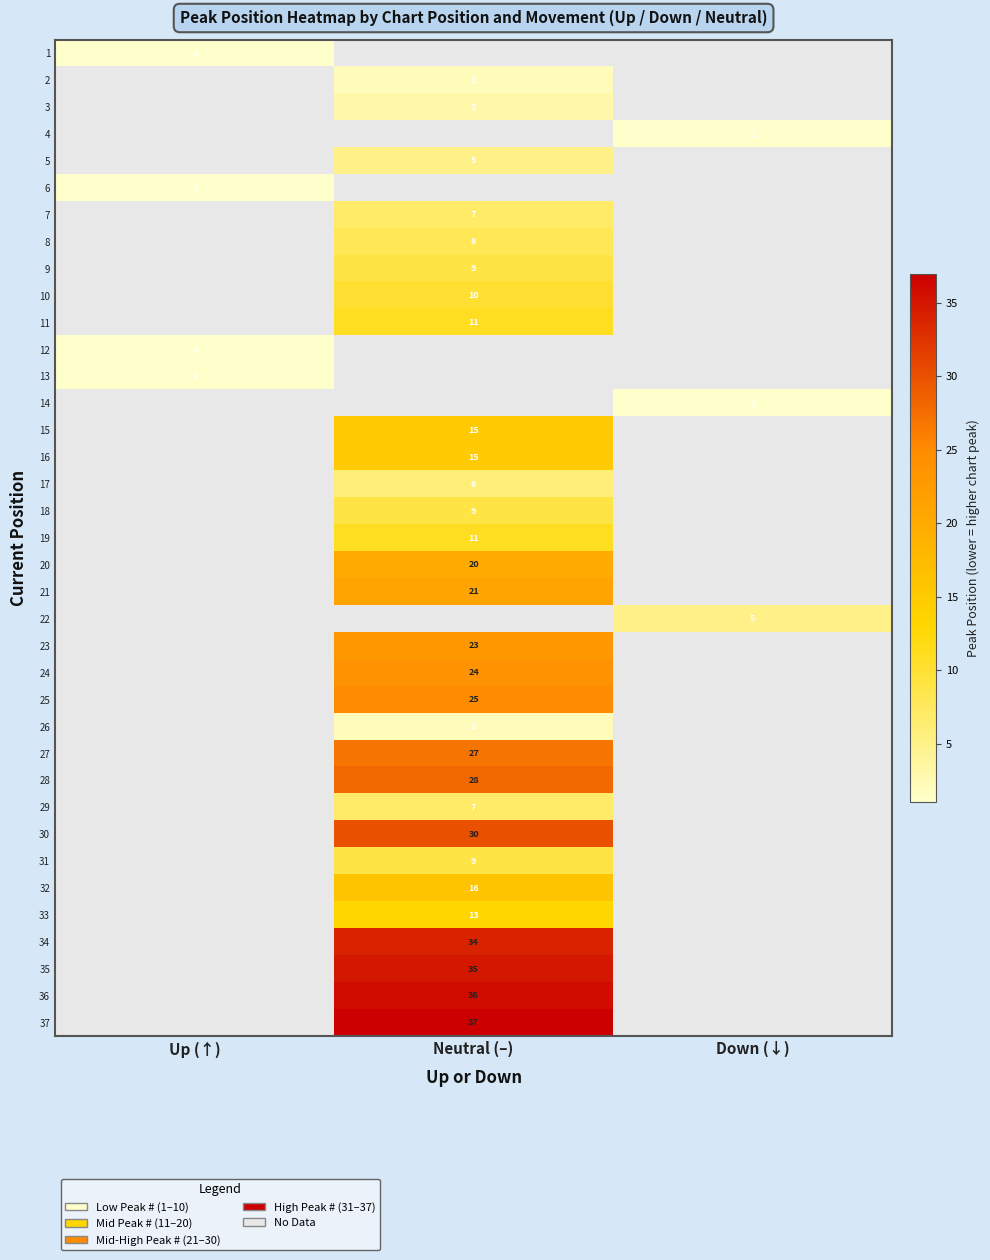

The value of 26 at Neutral (–) is 2. True or false?

True